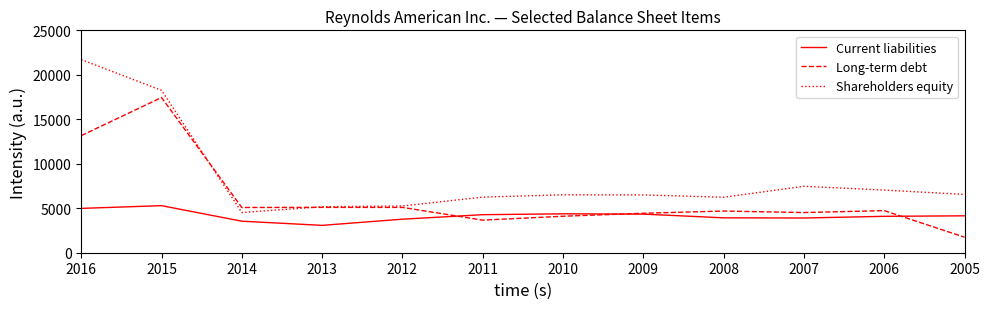

Which series ends up on top after the final intersection of Long-term debt and Shareholders equity?

Shareholders equity